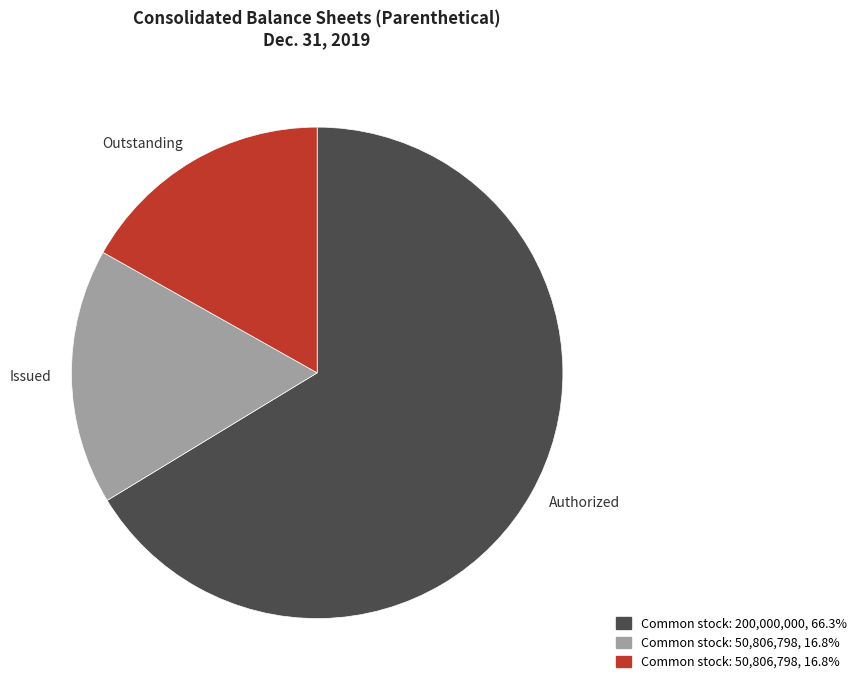

What is the ratio of the value at Outstanding to the value at Issued?

1.0